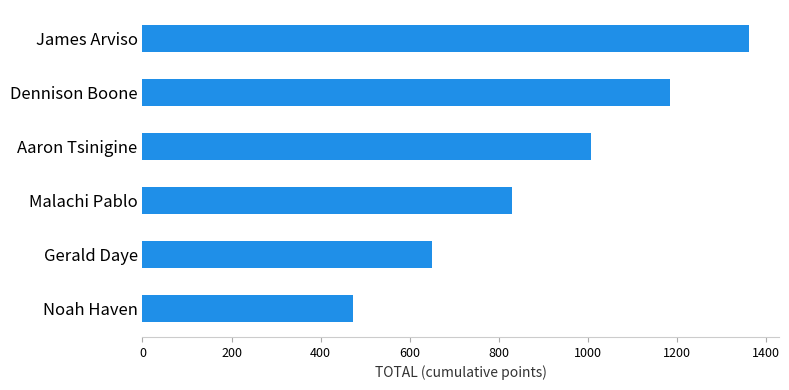

What is the average value?

917.9